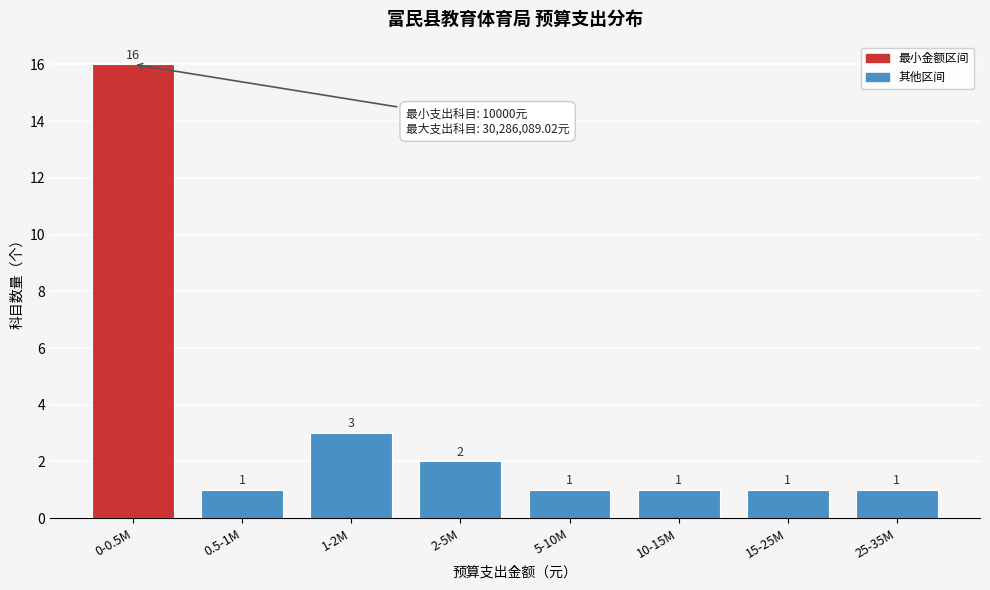

Reading right to left, list all the values displayed in this chart.

1	1	1	1	2	3	1	16